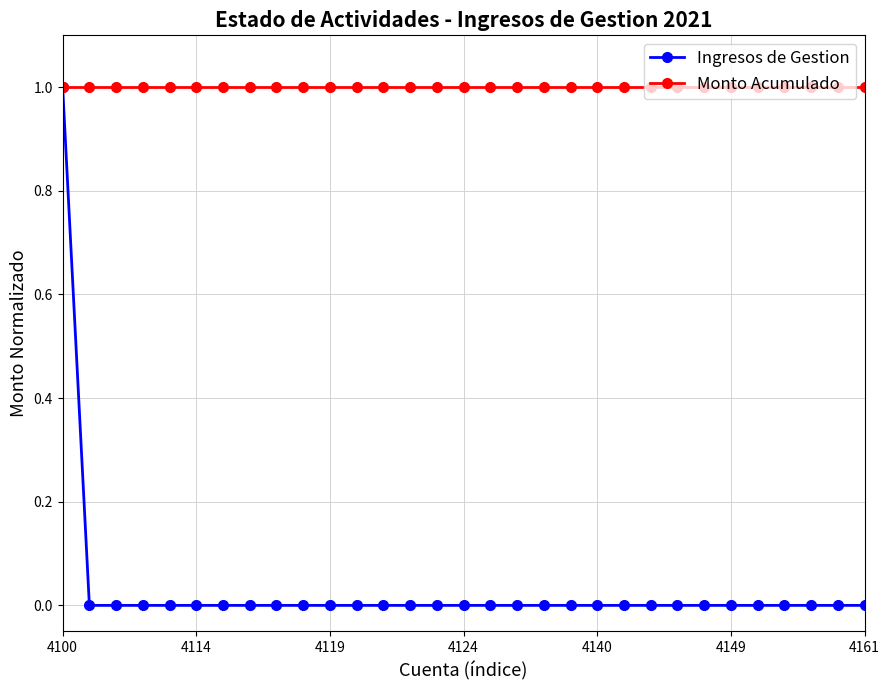

Which series has the widest spread of values?

Ingresos de Gestion